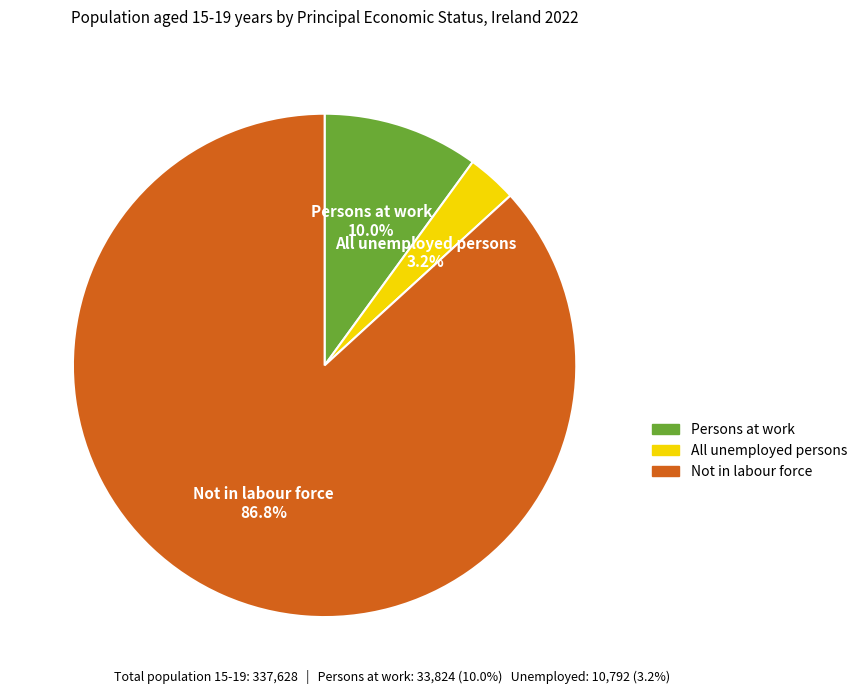

Does any single category account for the majority?

Yes